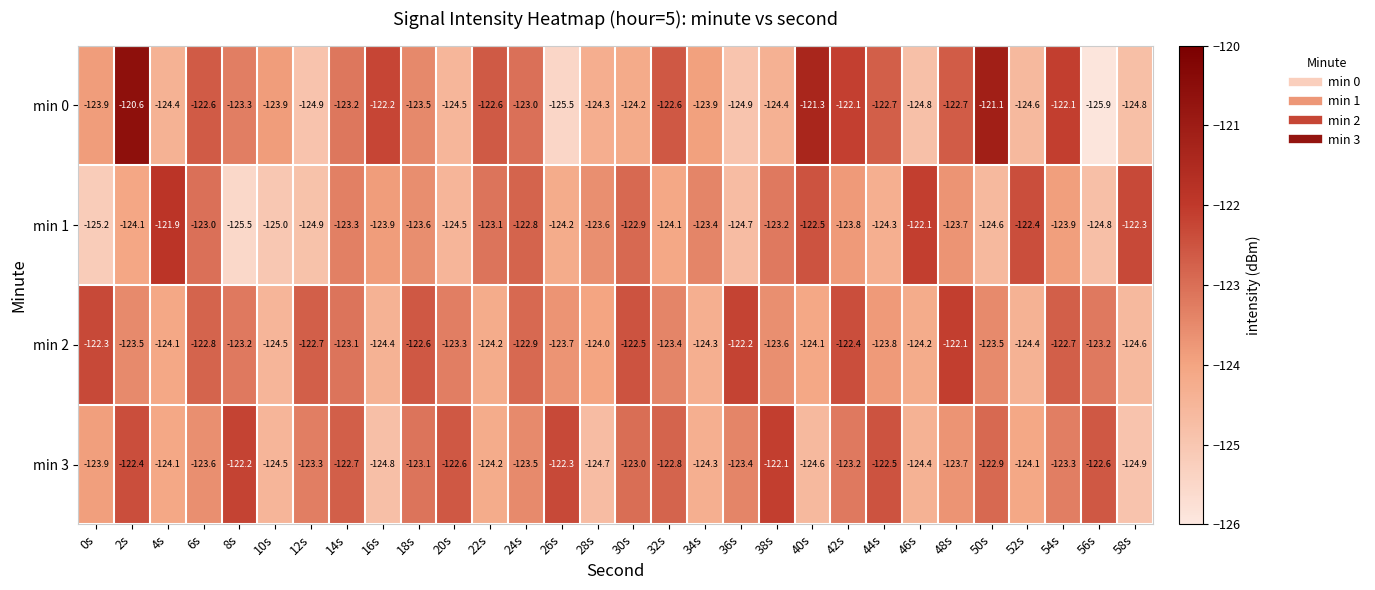

What is the sum of the min 2 values at 20s and 50s?

-246.8